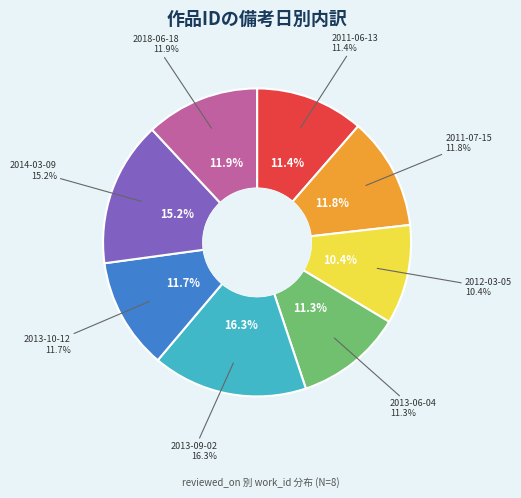

How many slices are in this pie chart?

8